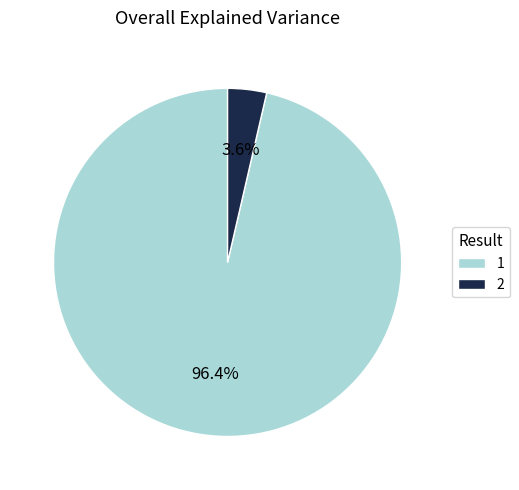

True or false: 1 accounts for 96% of the total.

True